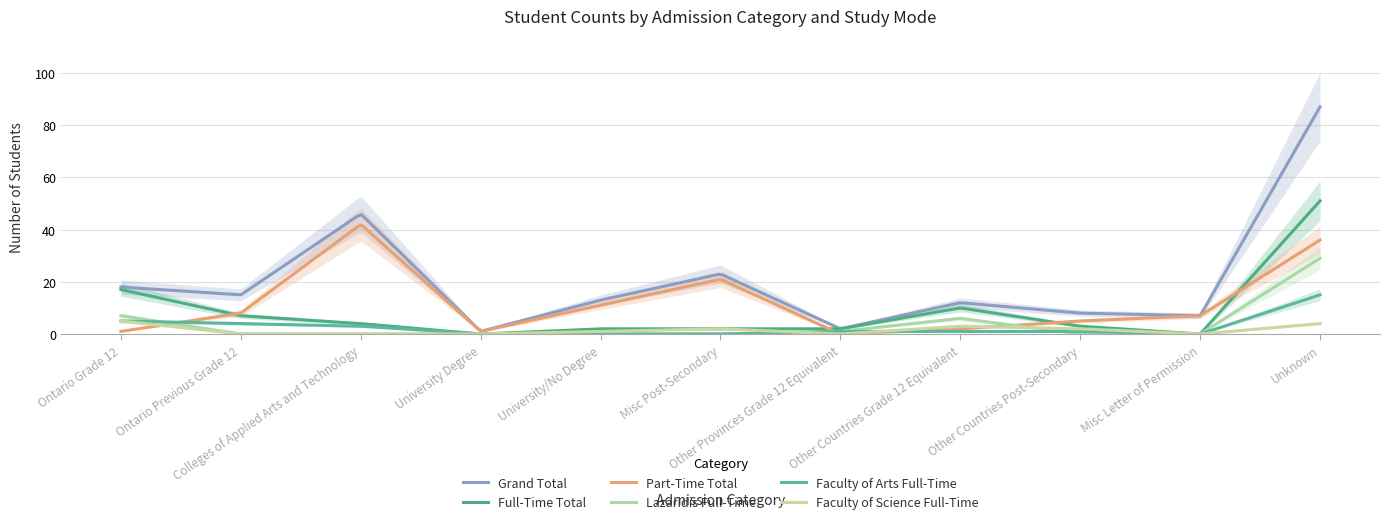

Is this an area chart (filled region under the line)?

No